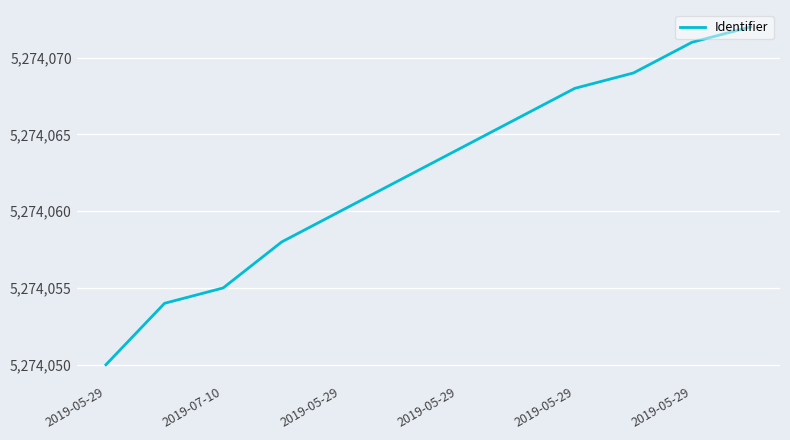

What is the difference between the maximum and minimum values?

22